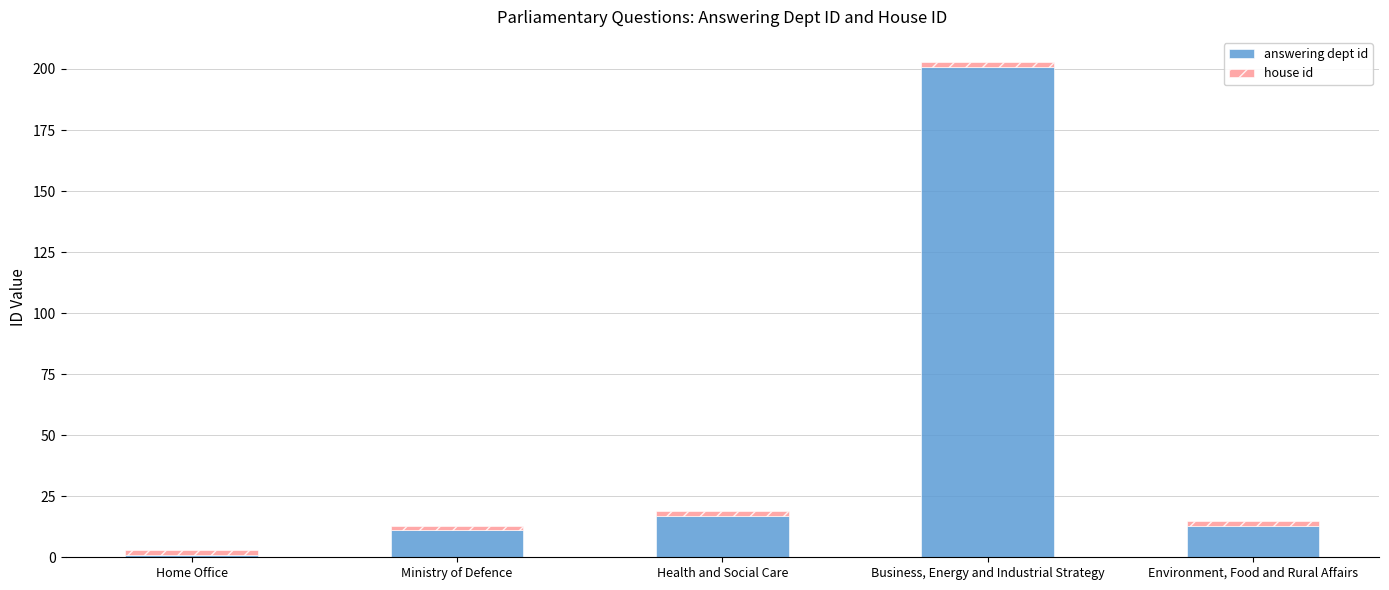

What is the highest value of the answering dept id series?

201